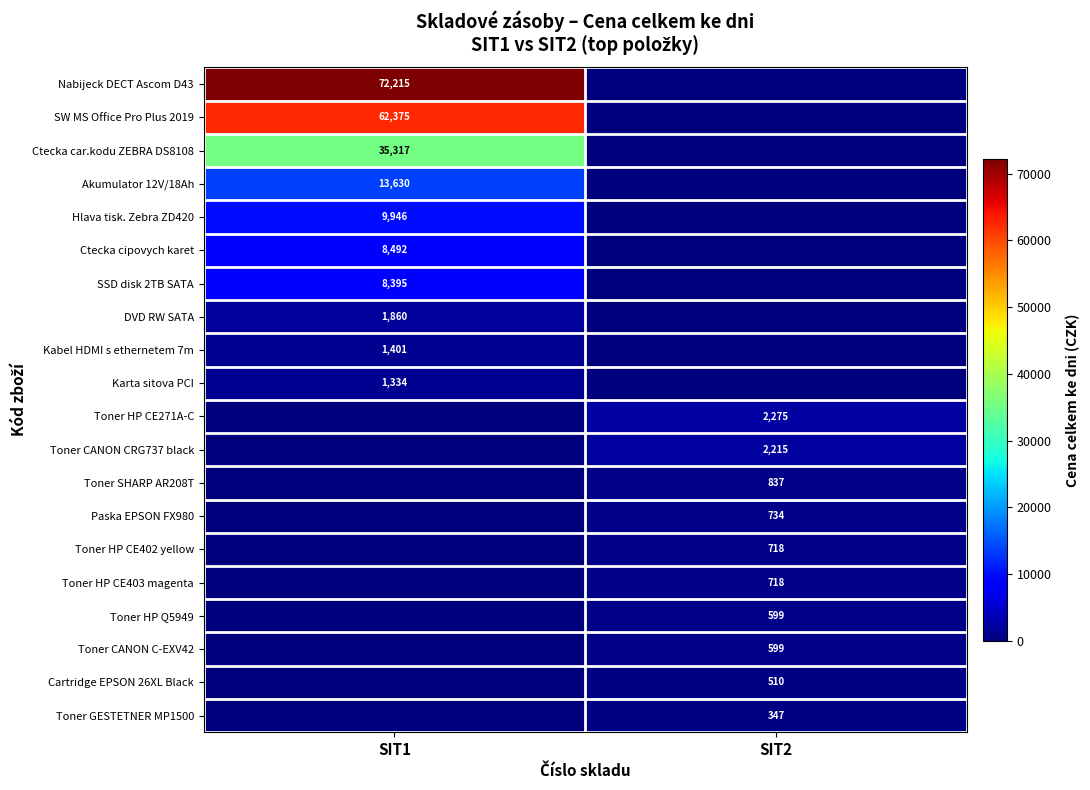

The value of Hlava tisk. Zebra ZD420 at SIT1 is 9946. True or false?

True